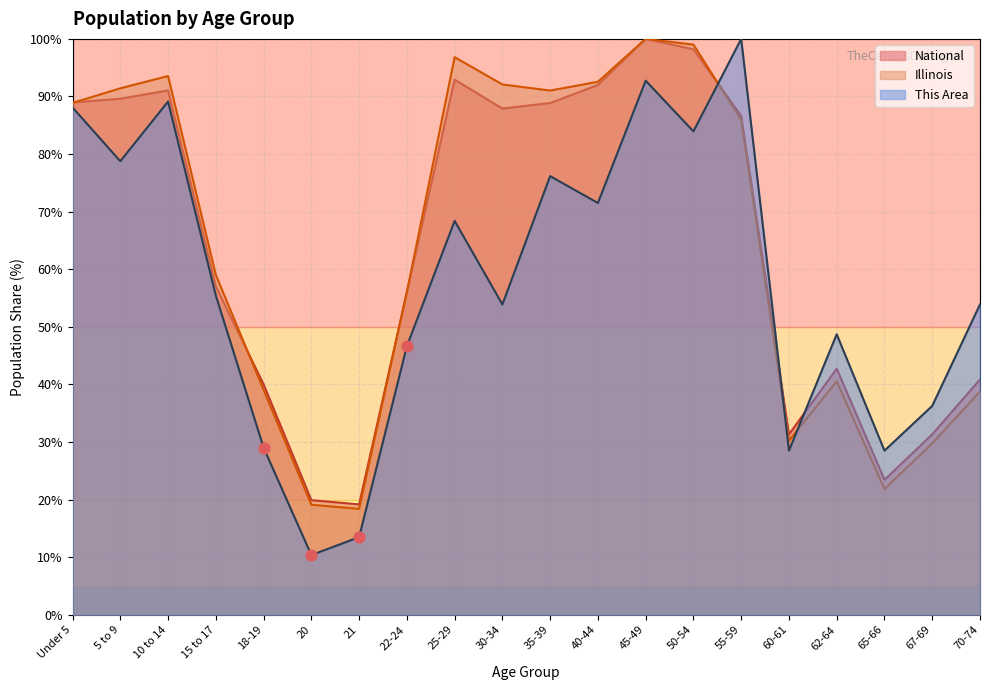

At which category is the sum across all series the highest?

45-49